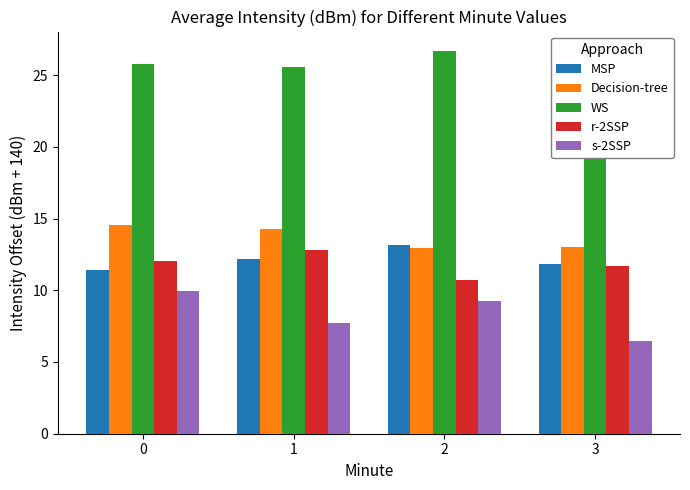

What is the sum of the s-2SSP values at 3 and 1?

14.2